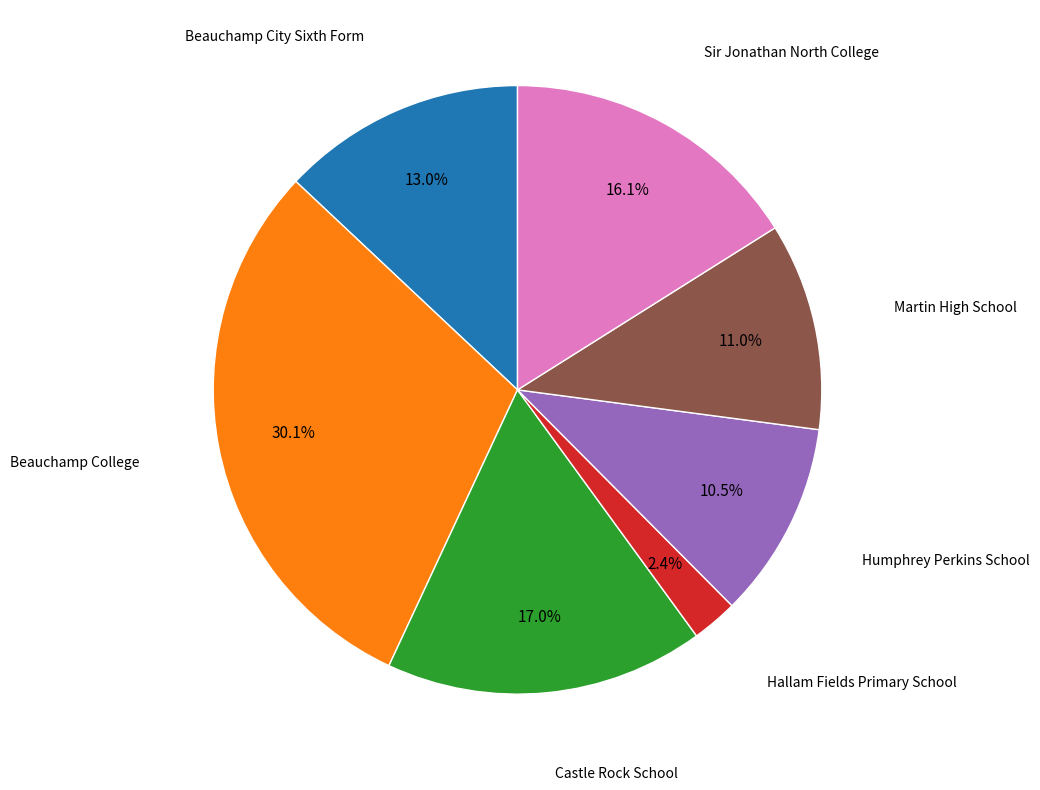

How many slices are in this pie chart?

7